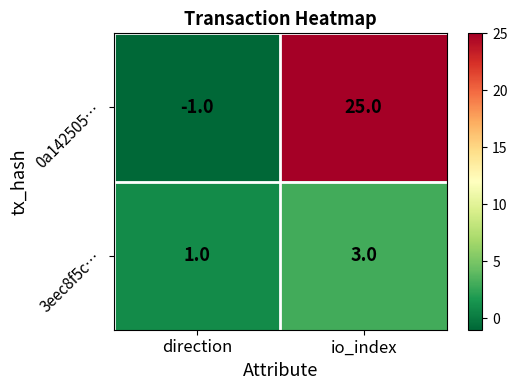

Is it true that 3eec8f5c… equals 1 at direction?

True